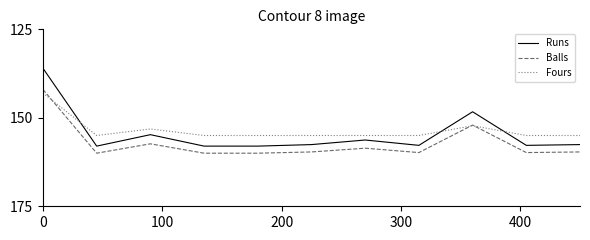

Which series has the largest range (max minus min)?

Runs